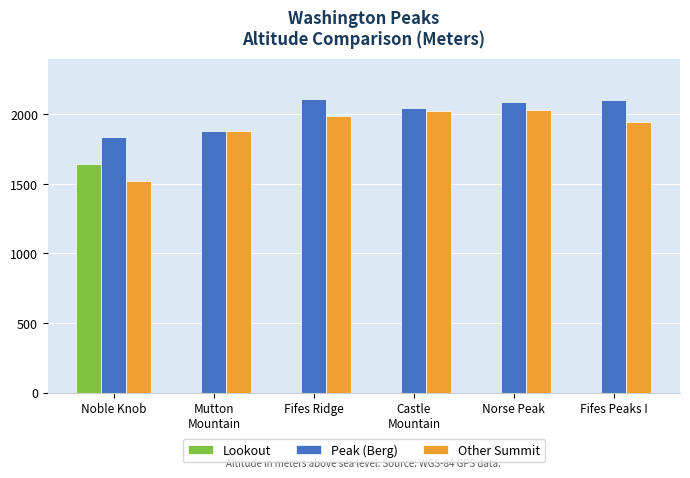

Between Norse Peak and Fifes Peaks I, which series saw the biggest shift?

Other Summit